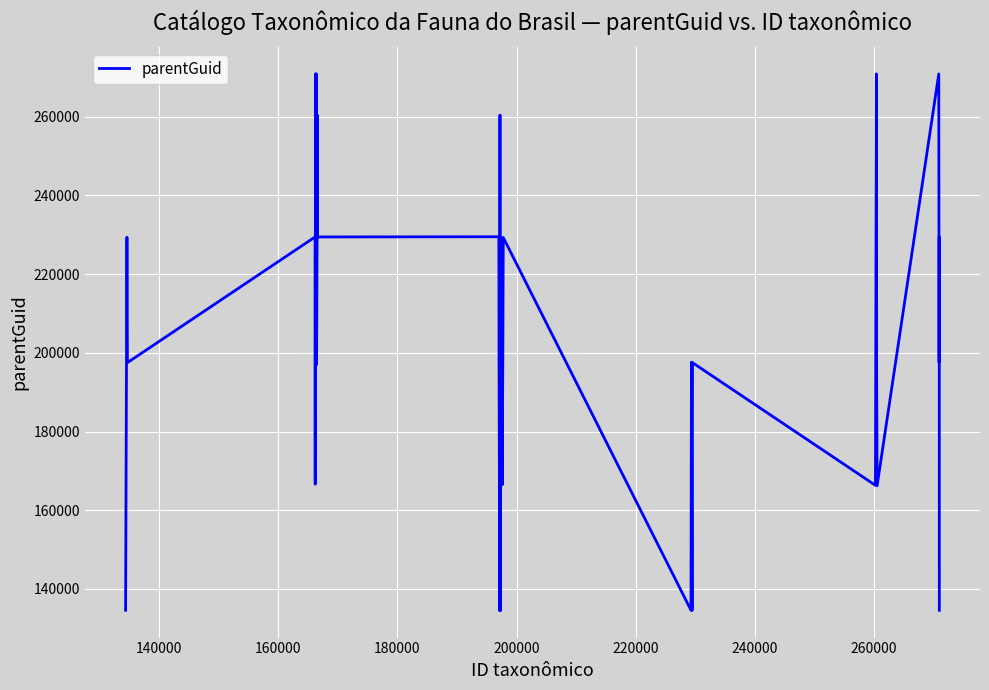

What is the difference between the maximum and minimum values?

136436